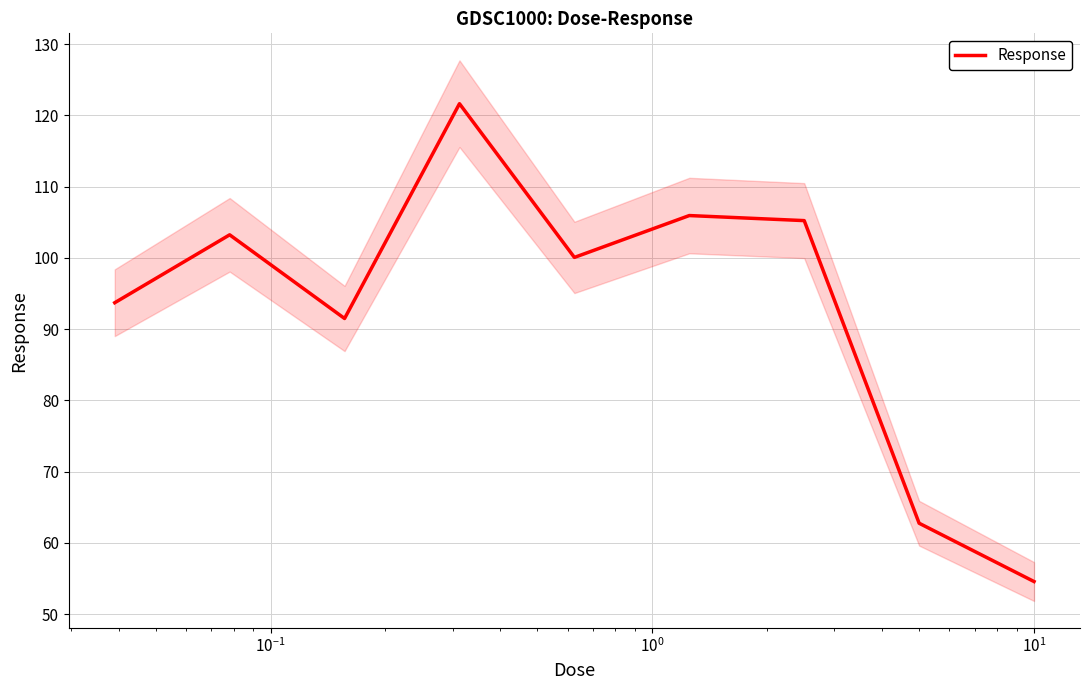

What is the lowest value of the Response series?

54.6